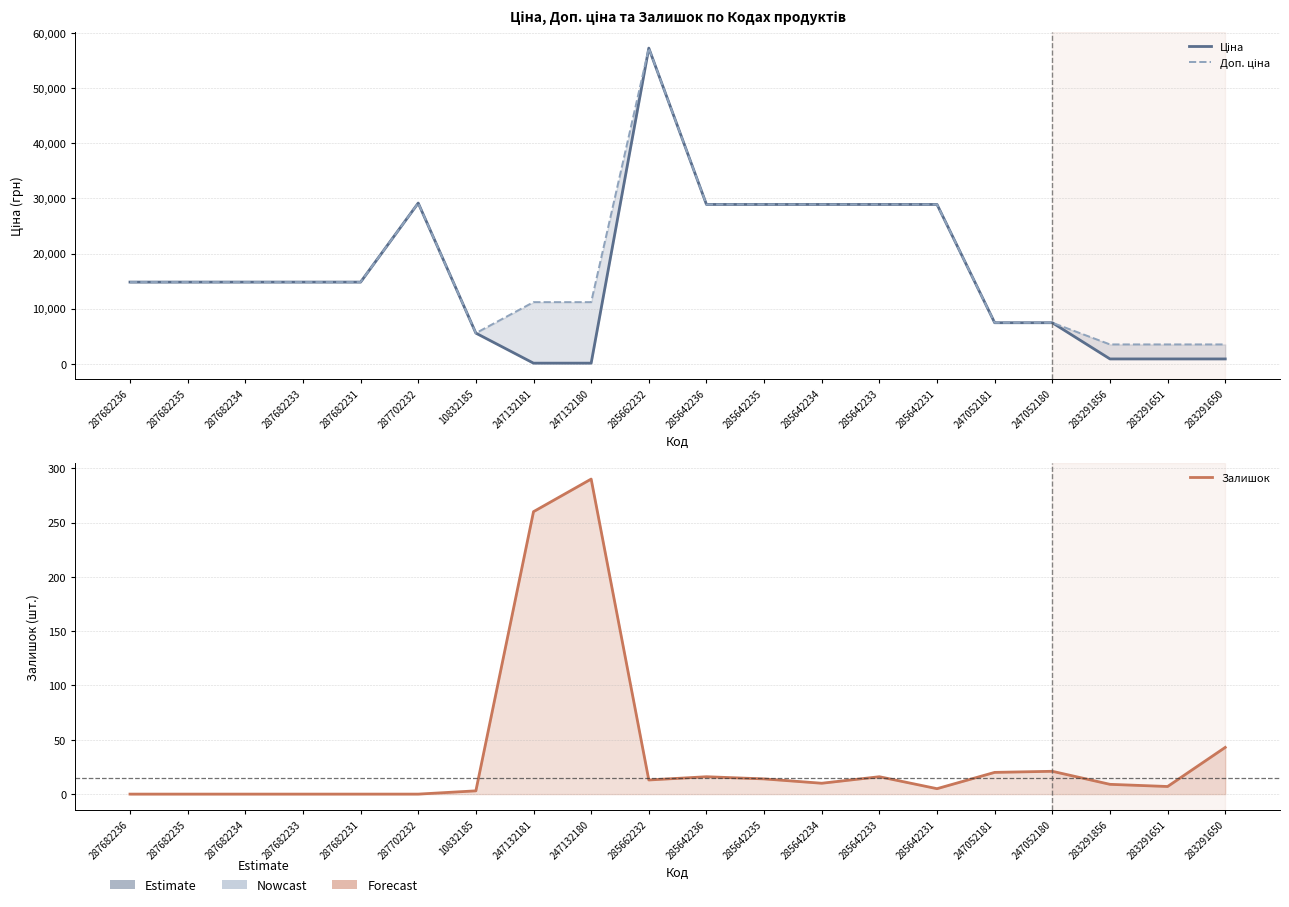

Rank the series at 287682235 from lowest to highest value.

Залишок, Ціна, Доп. ціна